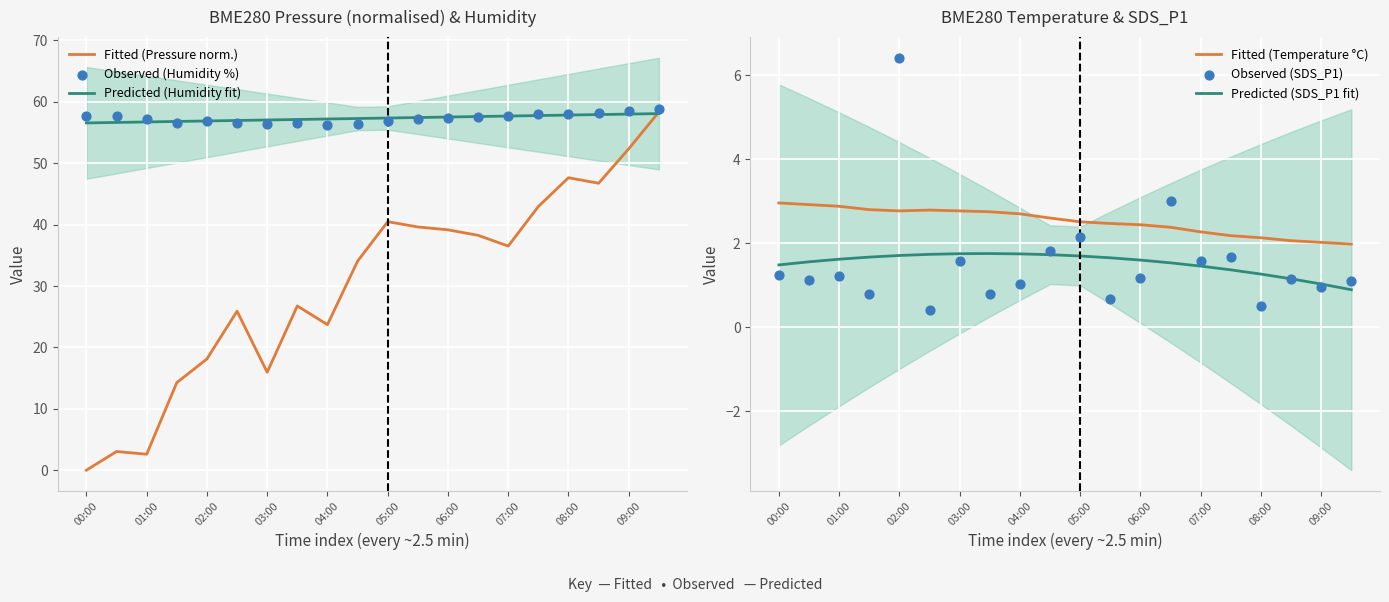

Is it true that Fitted (Pressure norm.) equals 40.5 at 05:00?

True